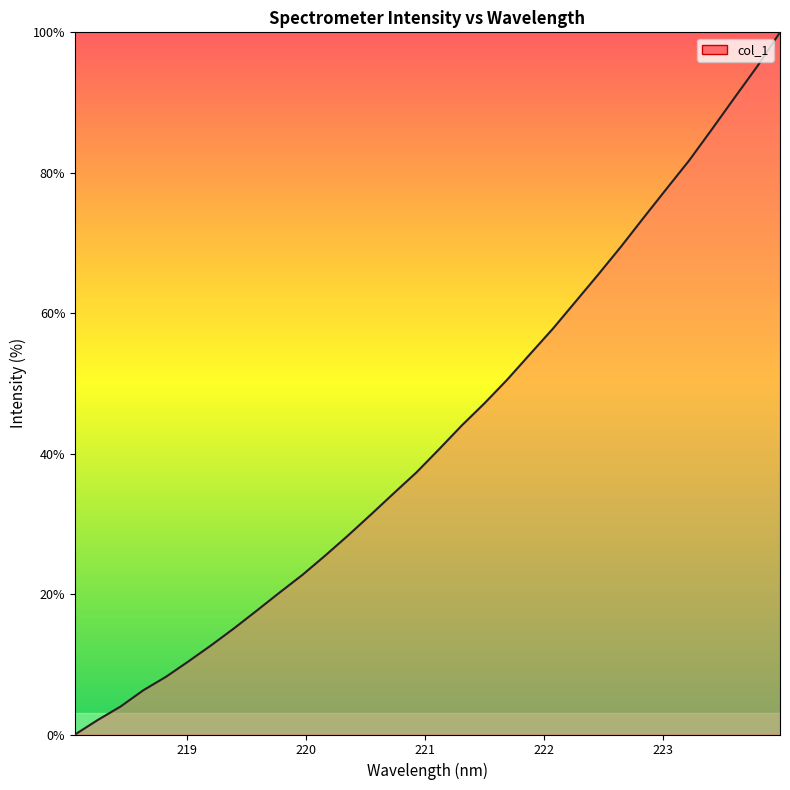

What is the greatest value displayed?

100.0